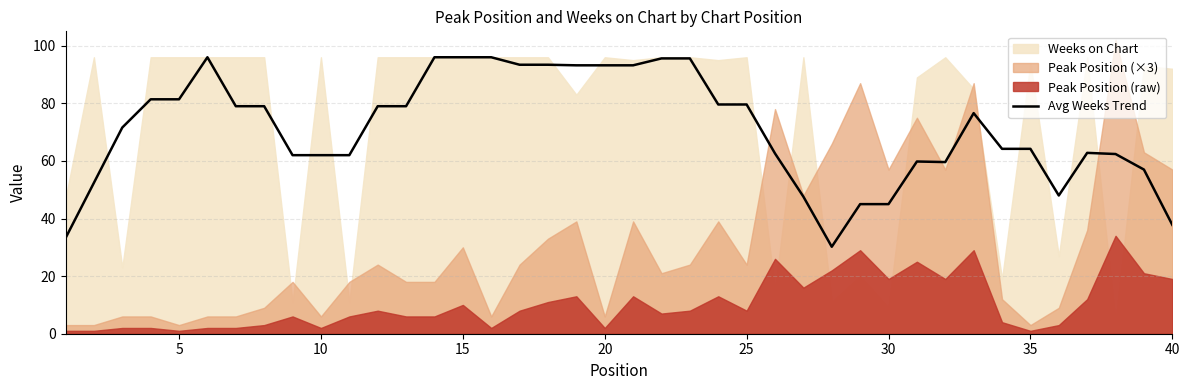

What is the difference between the maximum and minimum values?

65.8